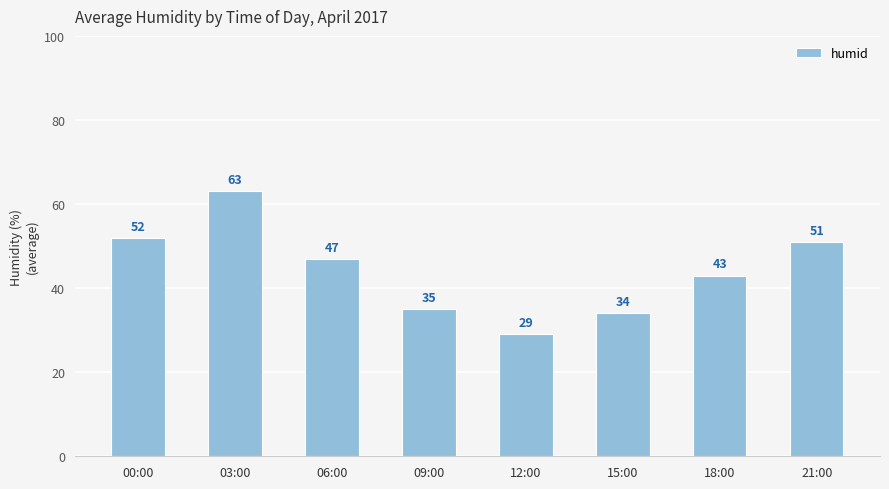

Which category has the lowest value across all series?

12:00